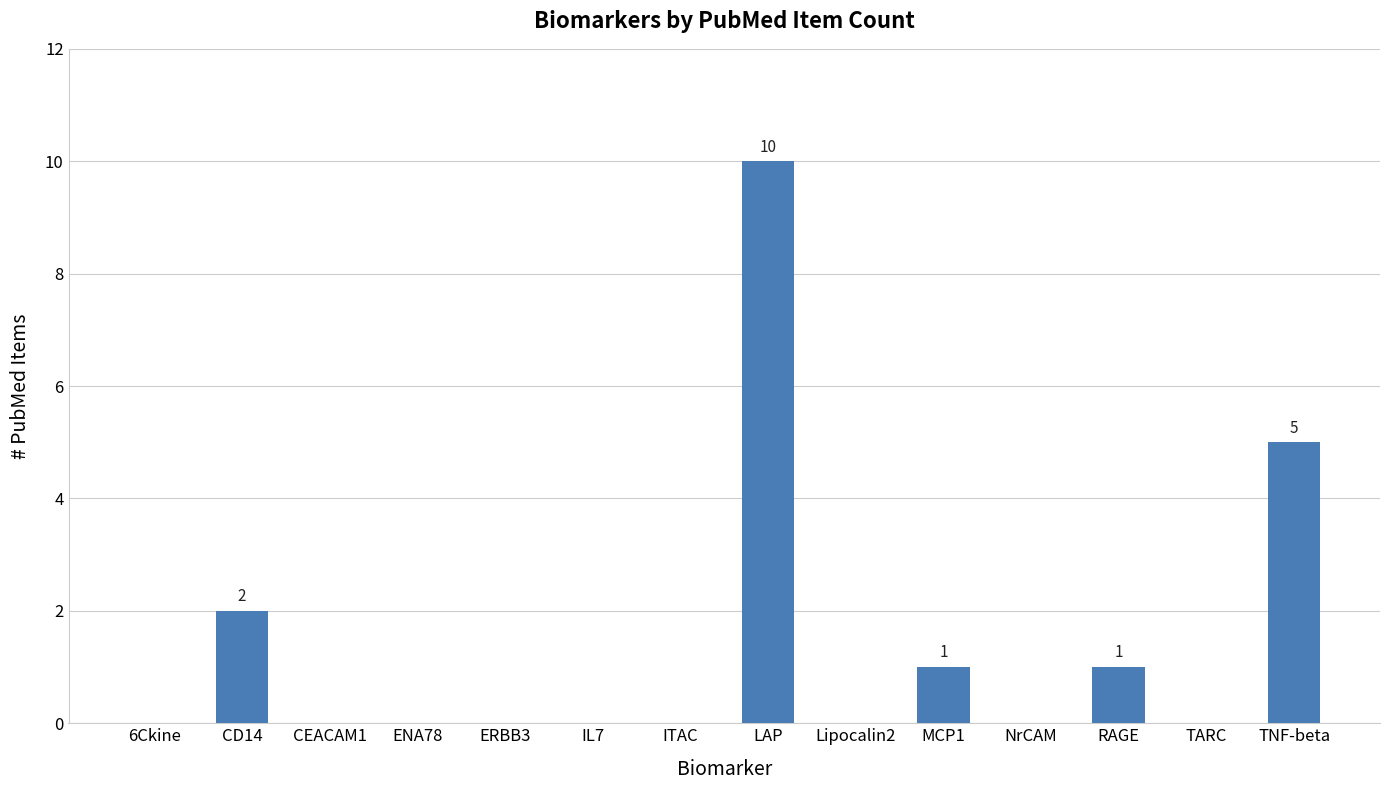

Where is the data nearest to the value 5?

TNF-beta